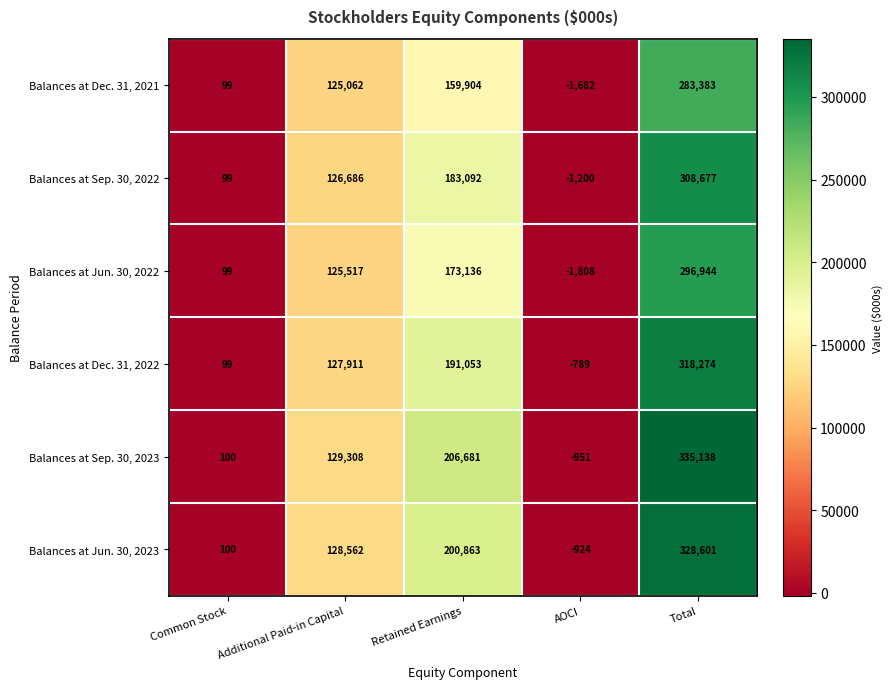

What value does the Balances at Dec. 31, 2021 series have at Retained Earnings, to the nearest 10?

159900